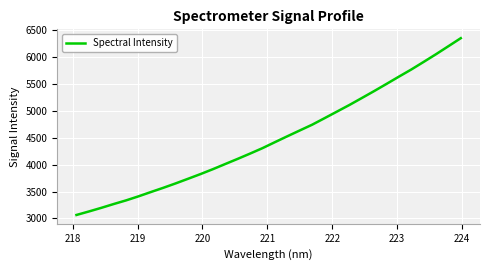

What is the greatest value displayed?

6355.4